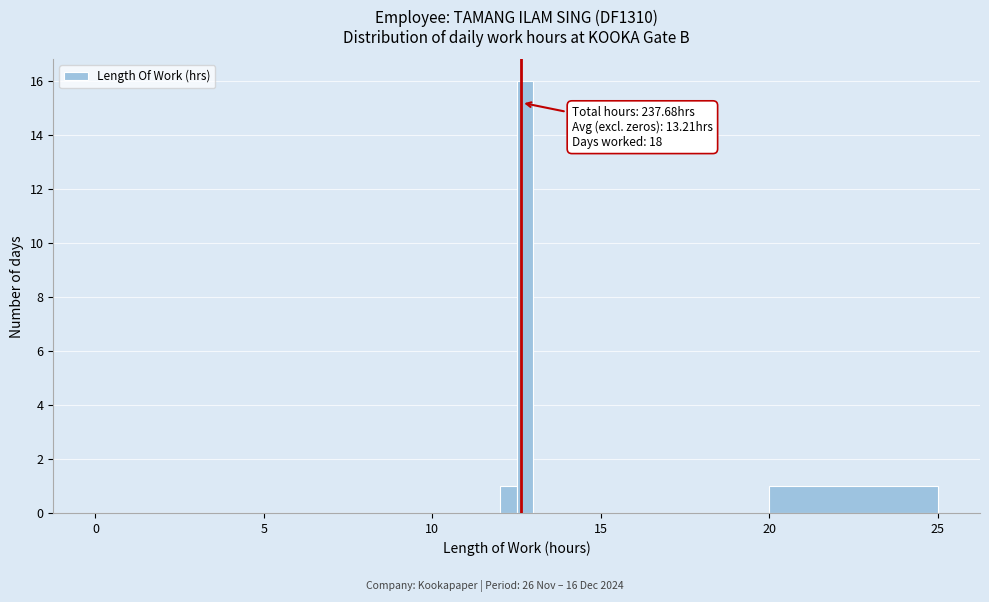

Around what value on the x-axis is the tallest bar? Give the approximate position of its centre, as read against the axis.

13.0